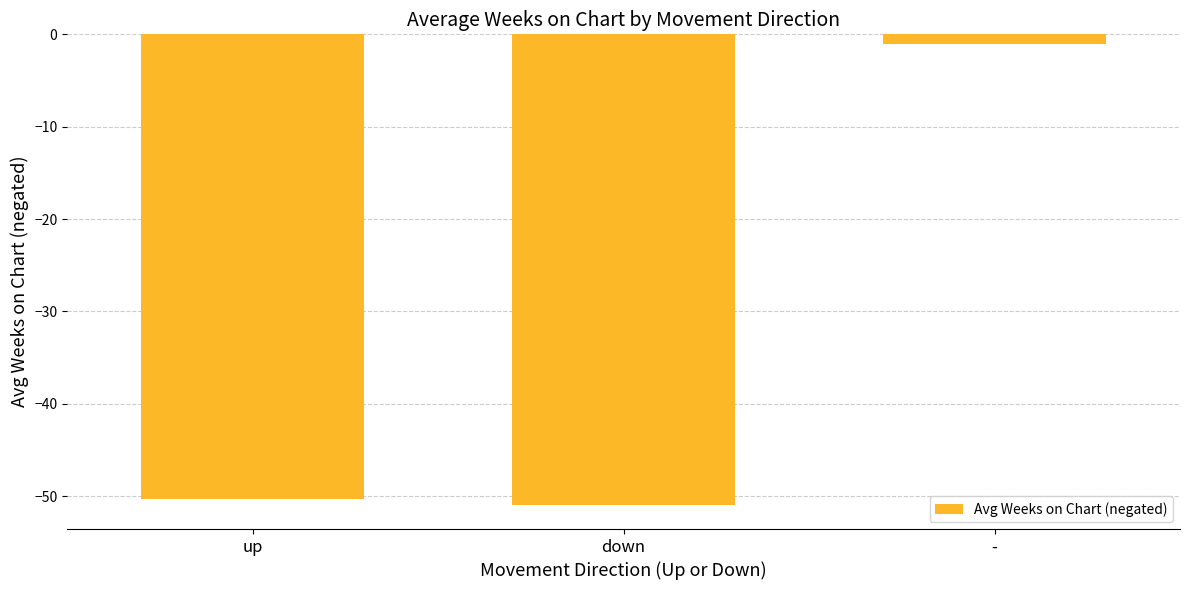

Reading left to right, extract all data points from this chart.

-50.2	-51.0	-1.0